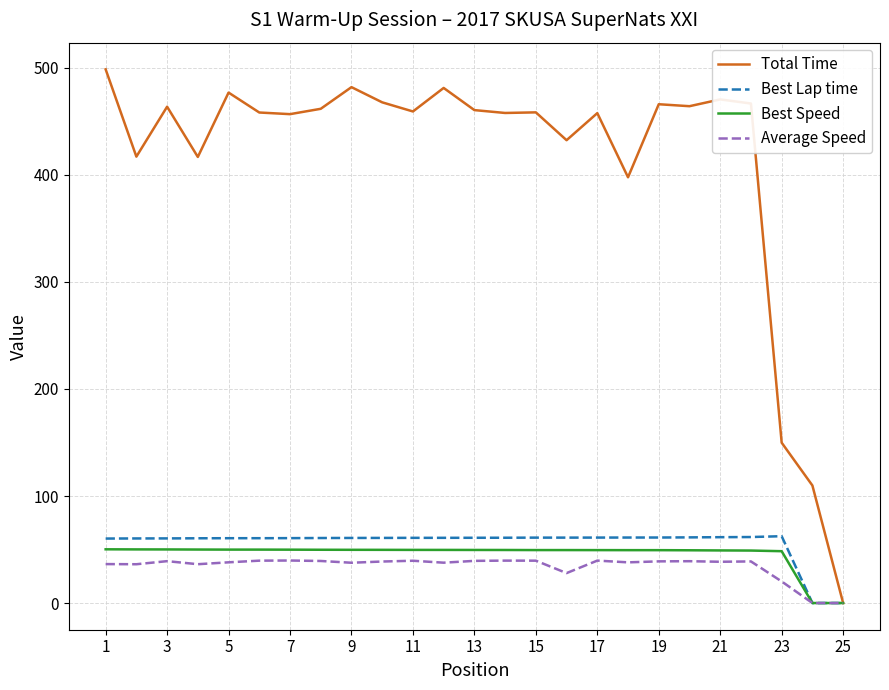

Which series has the largest total across all categories?

Total Time